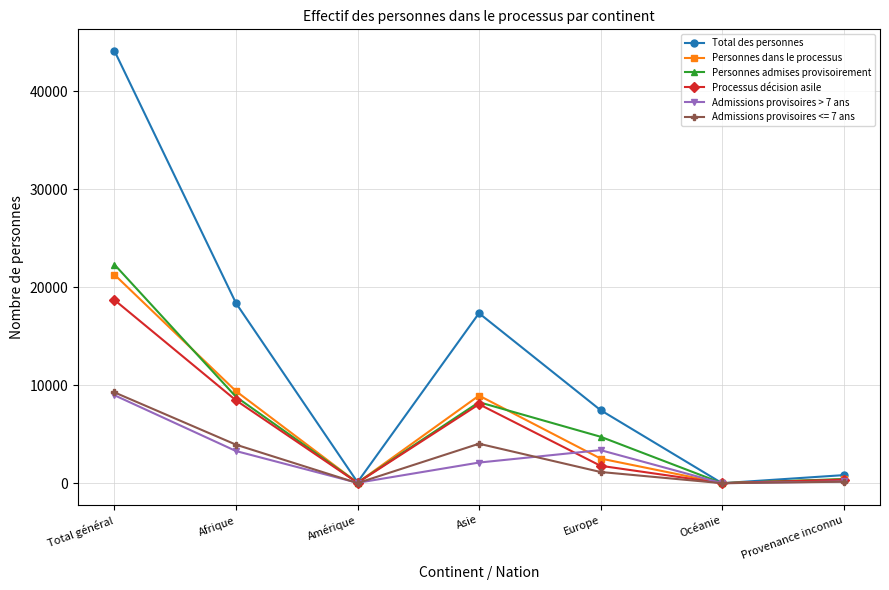

At which category is the sum across all series the highest?

Total général